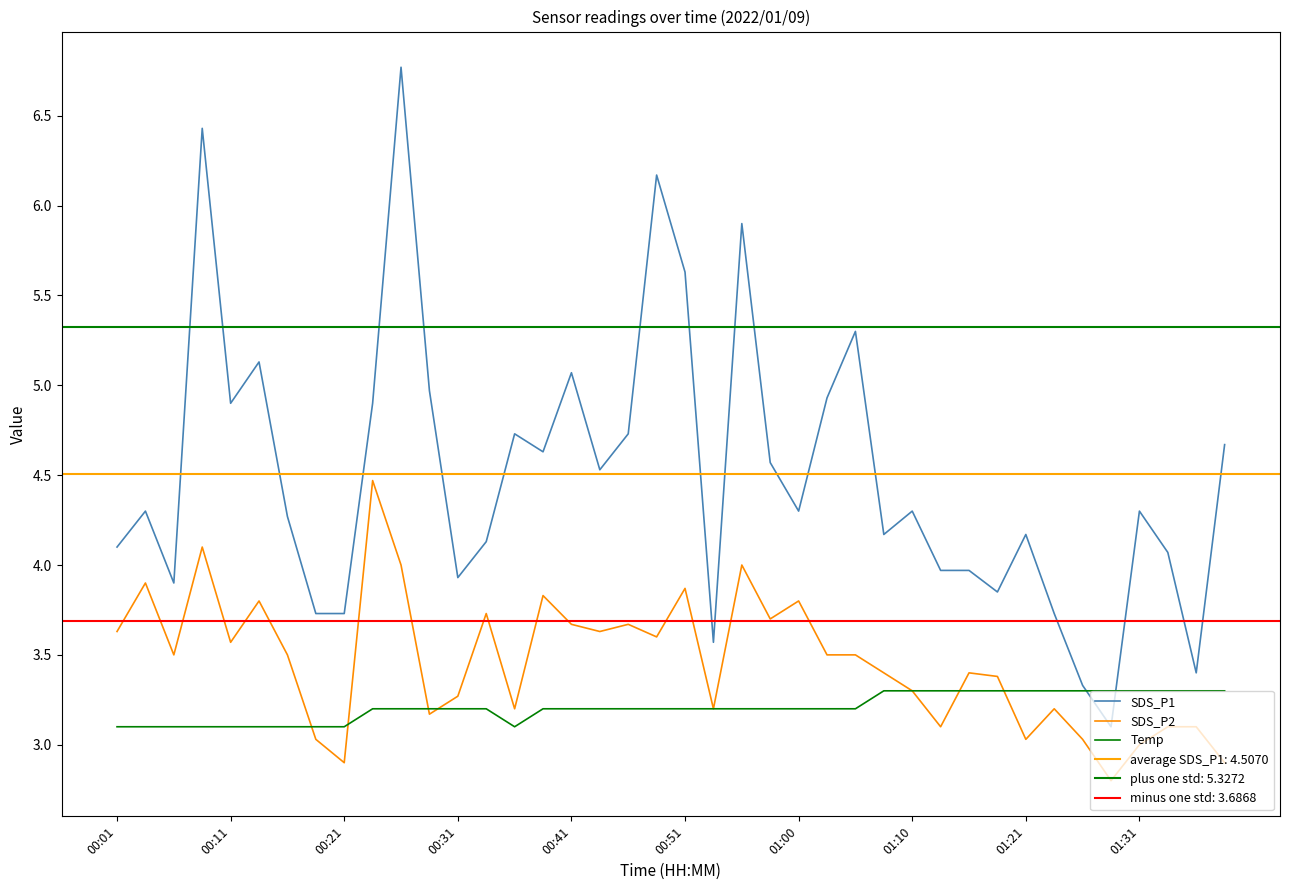

At how many categories does at least one series exceed 2?

40